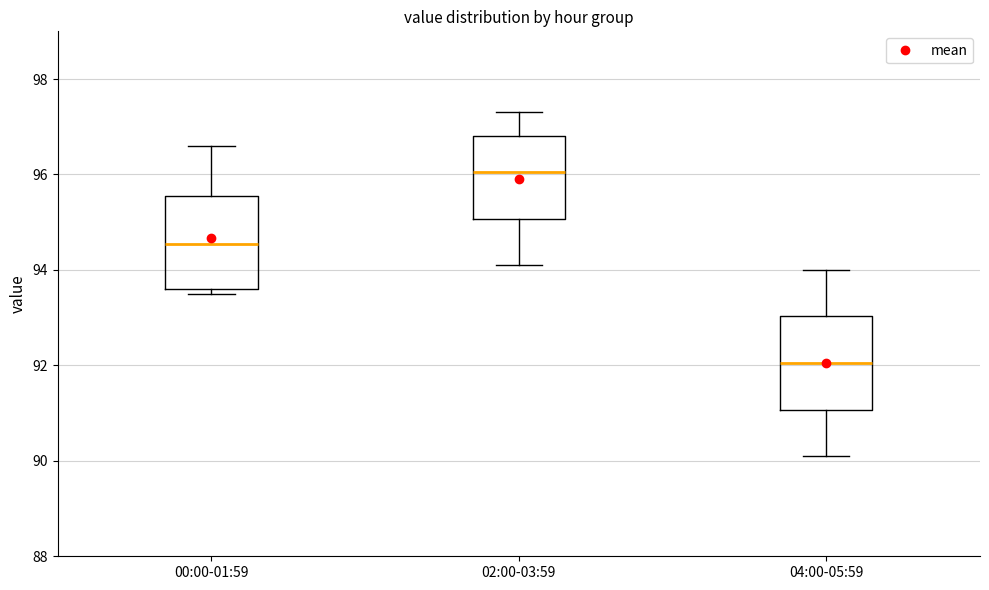

Reading left to right, read every box against the y-axis: the position of its median line, the range the box covers, and the ends of its whiskers. The values are not printed on the chart, so give them approximately, as read against the axis.

00:00-01:59: median 94.6, box 93.6 to 95.6, whiskers 93.6 (just below the box's lower edge) to 96.6
02:00-03:59: median 96.0, box 95.0 to 96.8, whiskers 94.2 to 97.4
04:00-05:59: median 92.0, box 91.0 to 93.0, whiskers 90.2 to 94.0